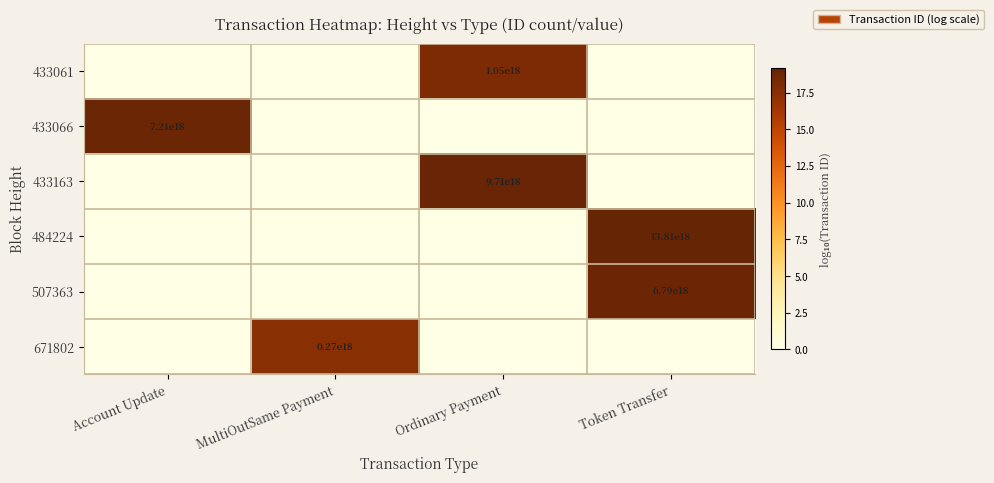

Is it true that 433061 equals 1050000000000000000 at Ordinary Payment?

True